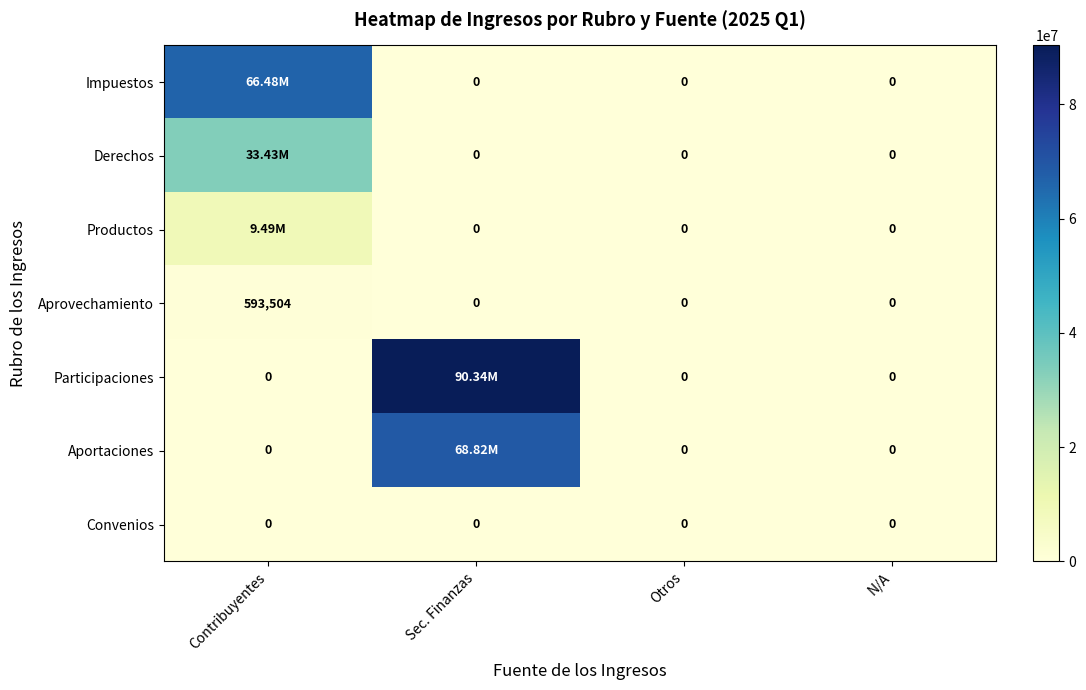

Which category has the highest value in the Aprovechamiento series?

Contribuyentes